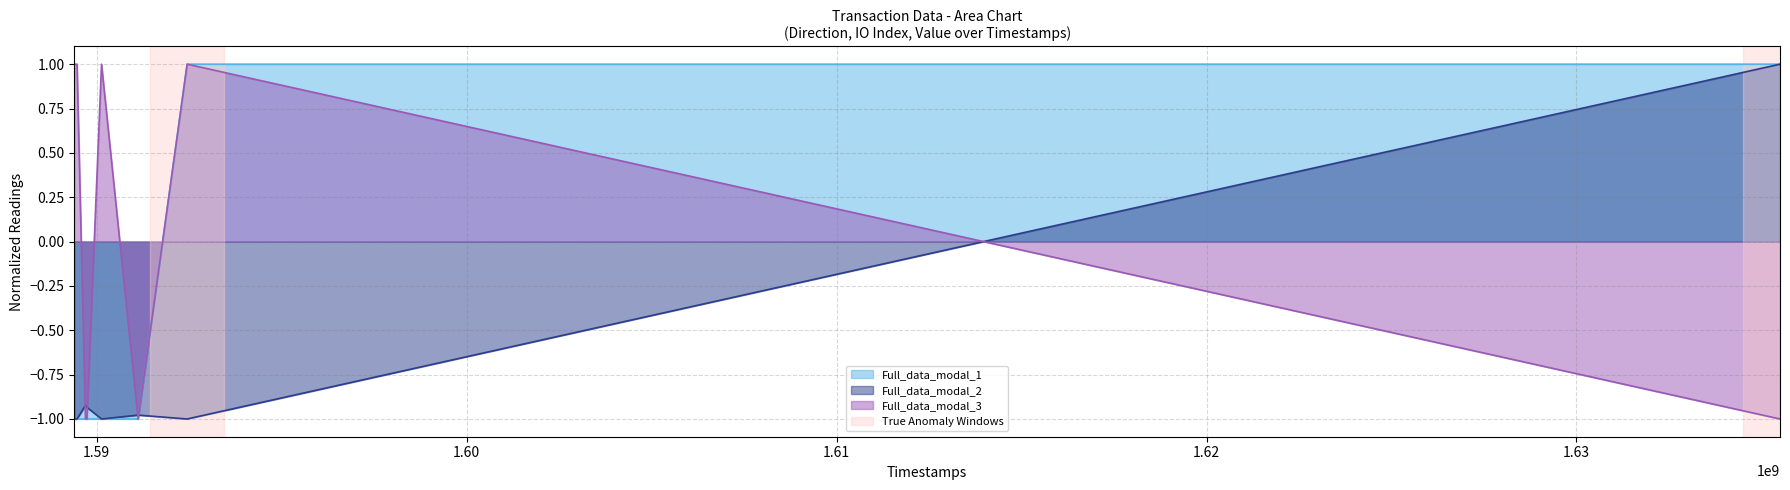

What is the sum of all Full_data_modal_2 values?

-5.8